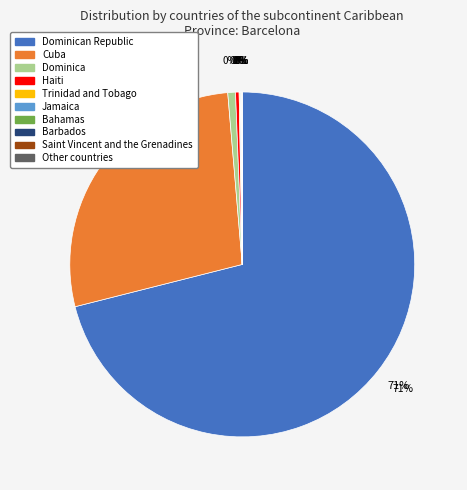

How many slices are in this pie chart?

10